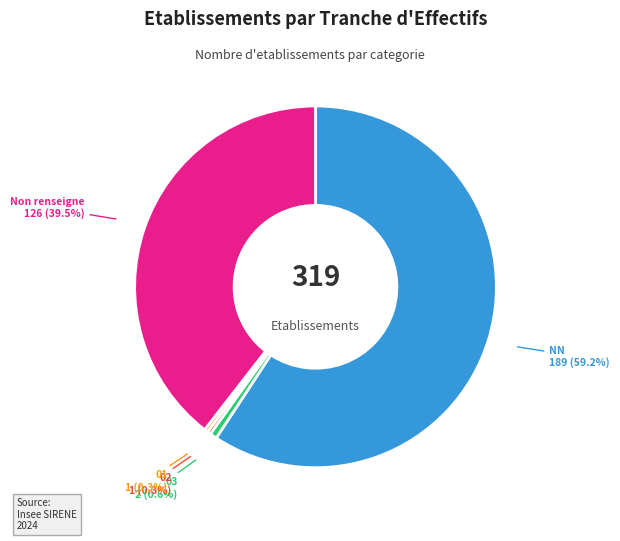

Which slice is the largest?

NN